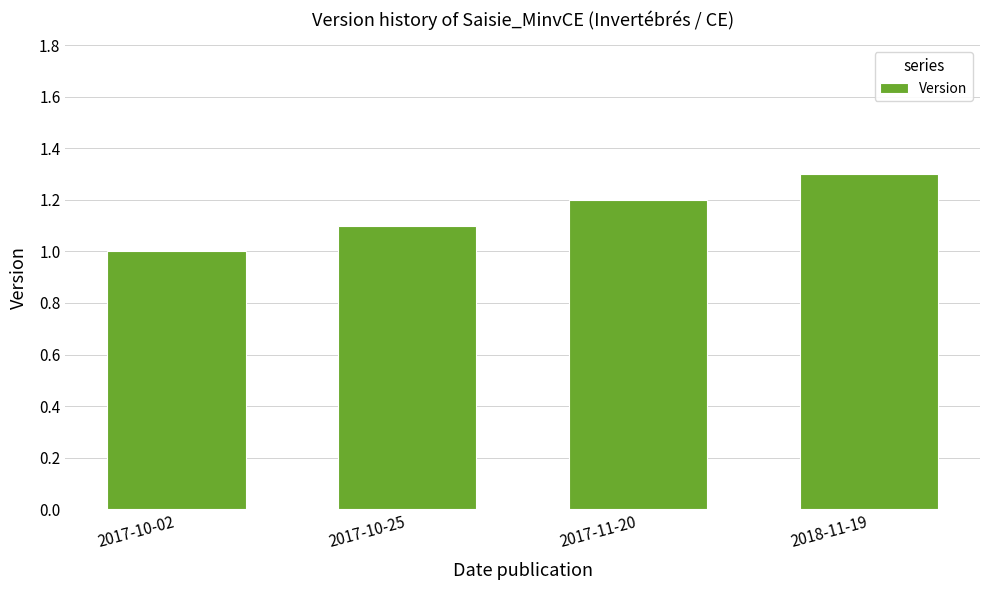

What is the label of the 4th bar from the left?

2018-11-19